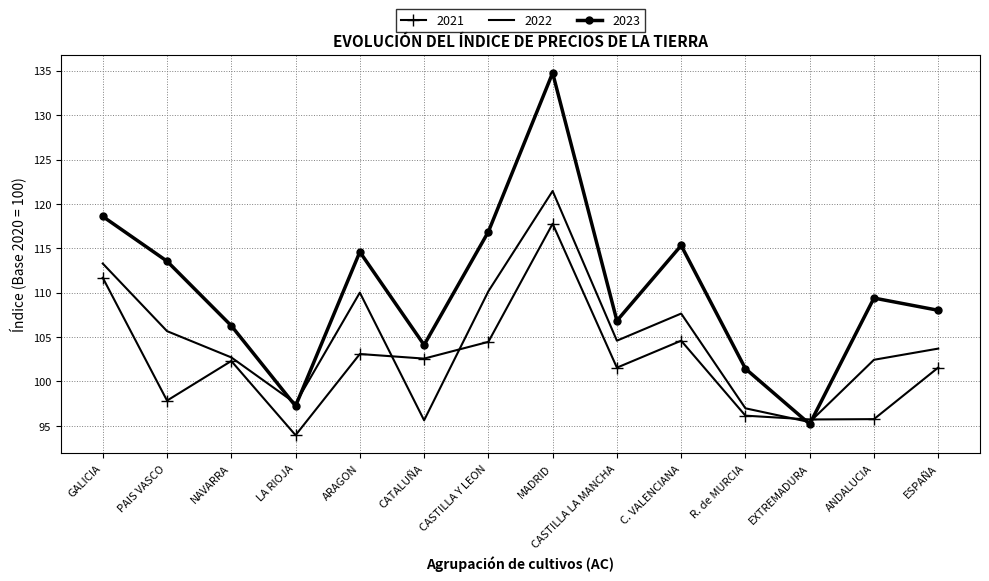

Read the 2022 value at ANDALUCIA.

102.4